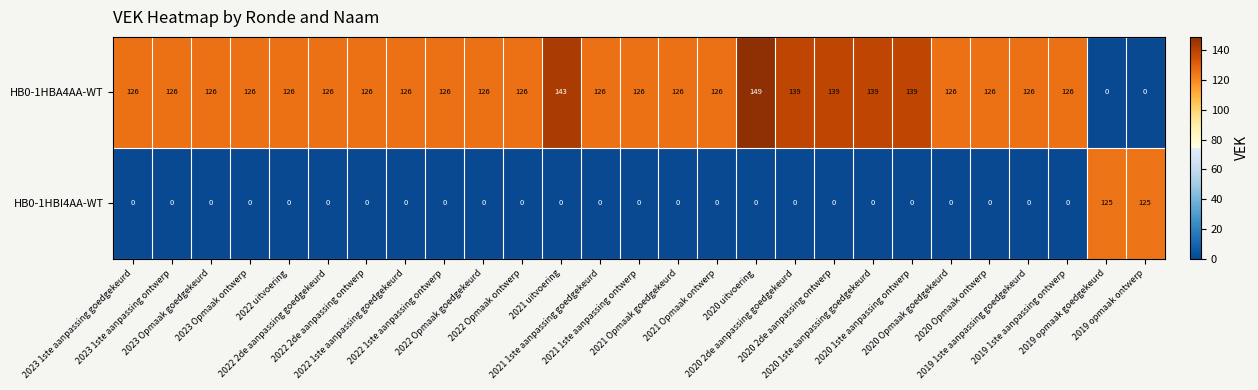

Rank the series at 2019 opmaak goedgekeurd from lowest to highest value.

HB0-1HBA4AA-WT, HB0-1HBI4AA-WT